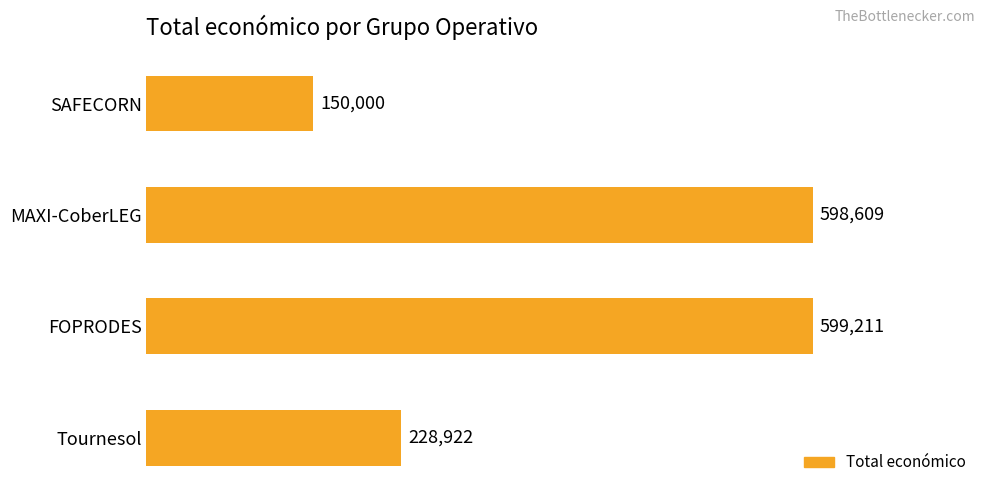

Rank the categories by value from highest to lowest.

FOPRODES, MAXI-CoberLEG, Tournesol, SAFECORN